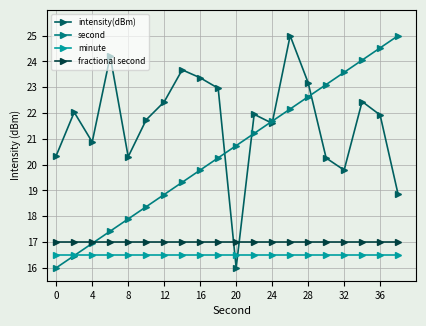

At how many categories does at least one series exceed 18?

20